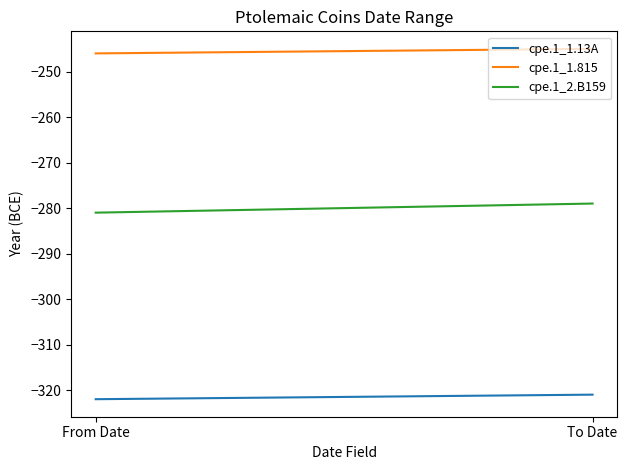

What is the sum of the cpe.1_2.B159 values at To Date and From Date?

-560